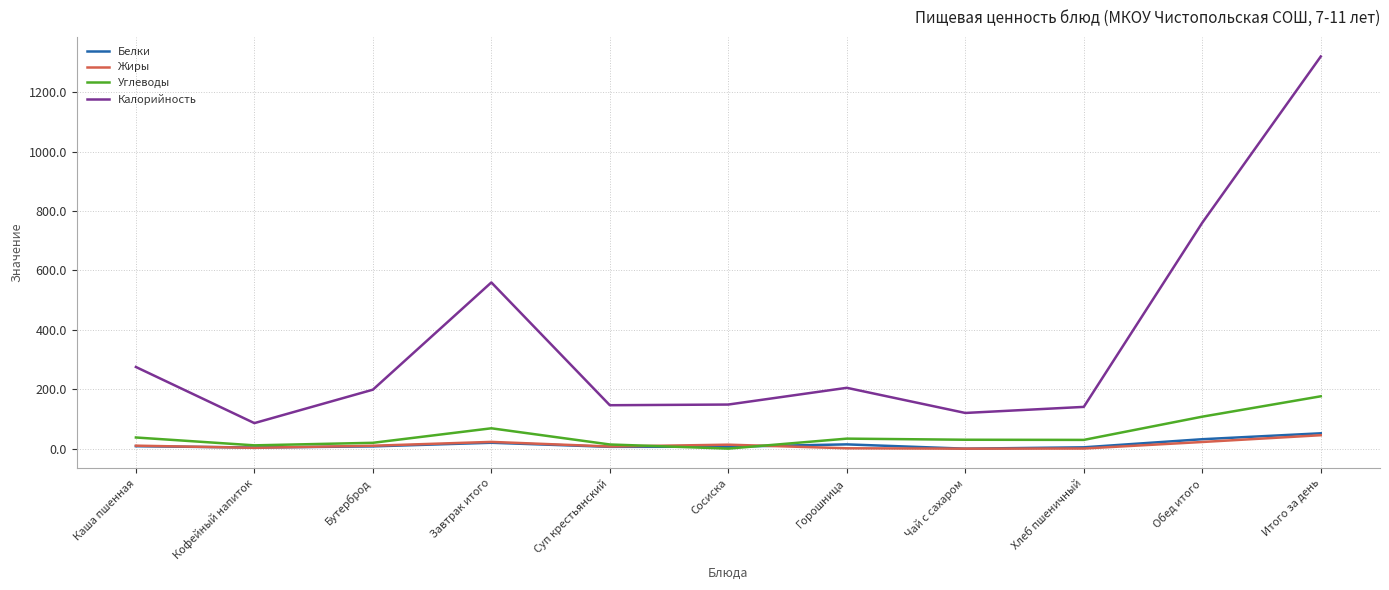

True or false: Калорийность has a value of 559.4 at Завтрак итого.

True